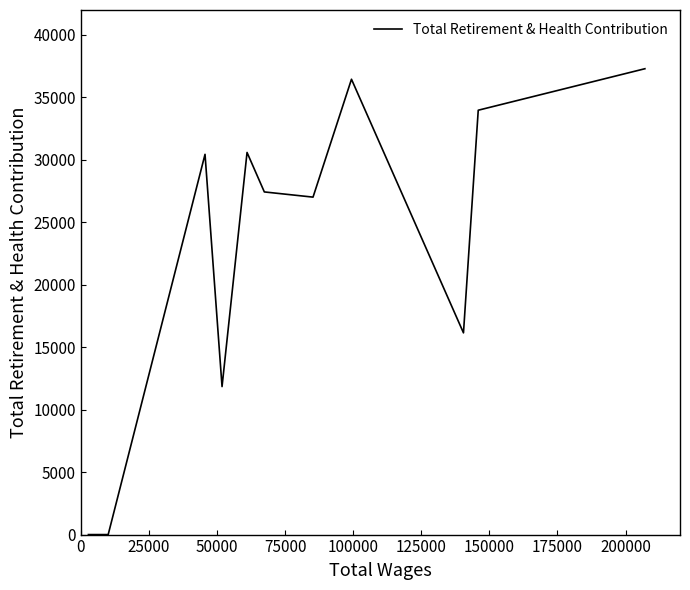

What is the greatest value displayed?

37298